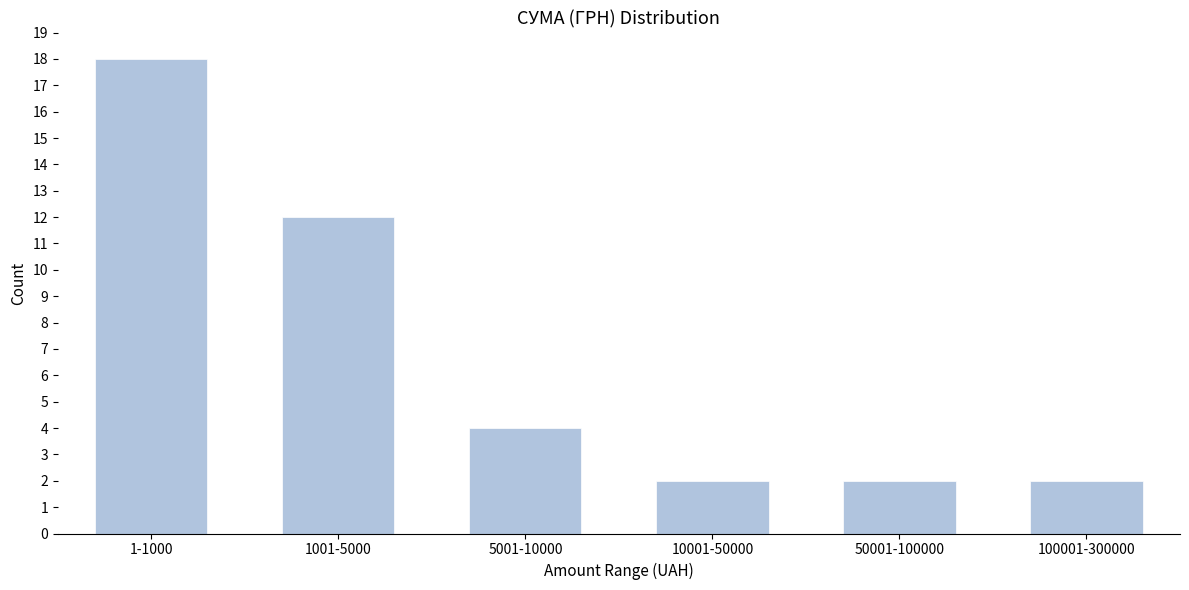

Reading right to left, what are all the values shown in this chart?

2	2	2	4	12	18